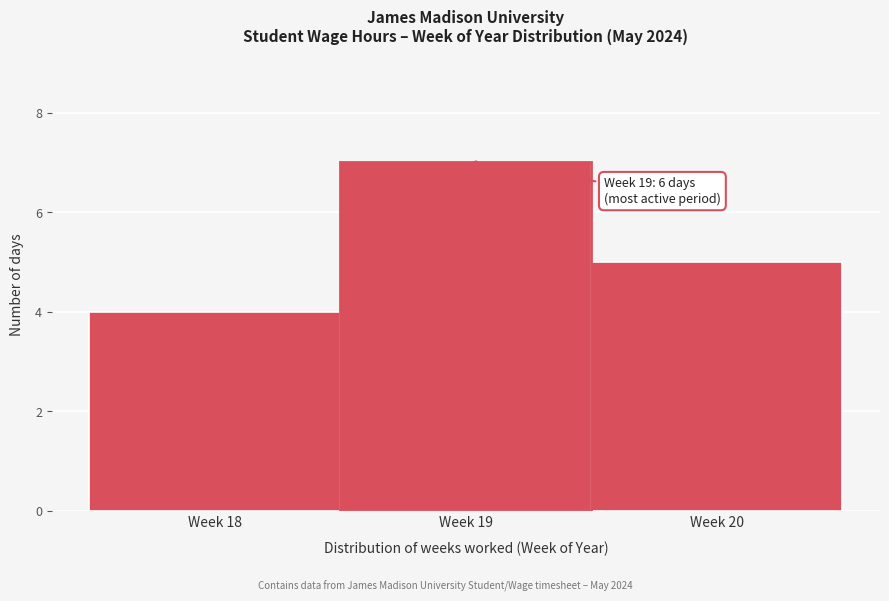

Reading right to left, what are all the values shown in this chart?

5	7	4